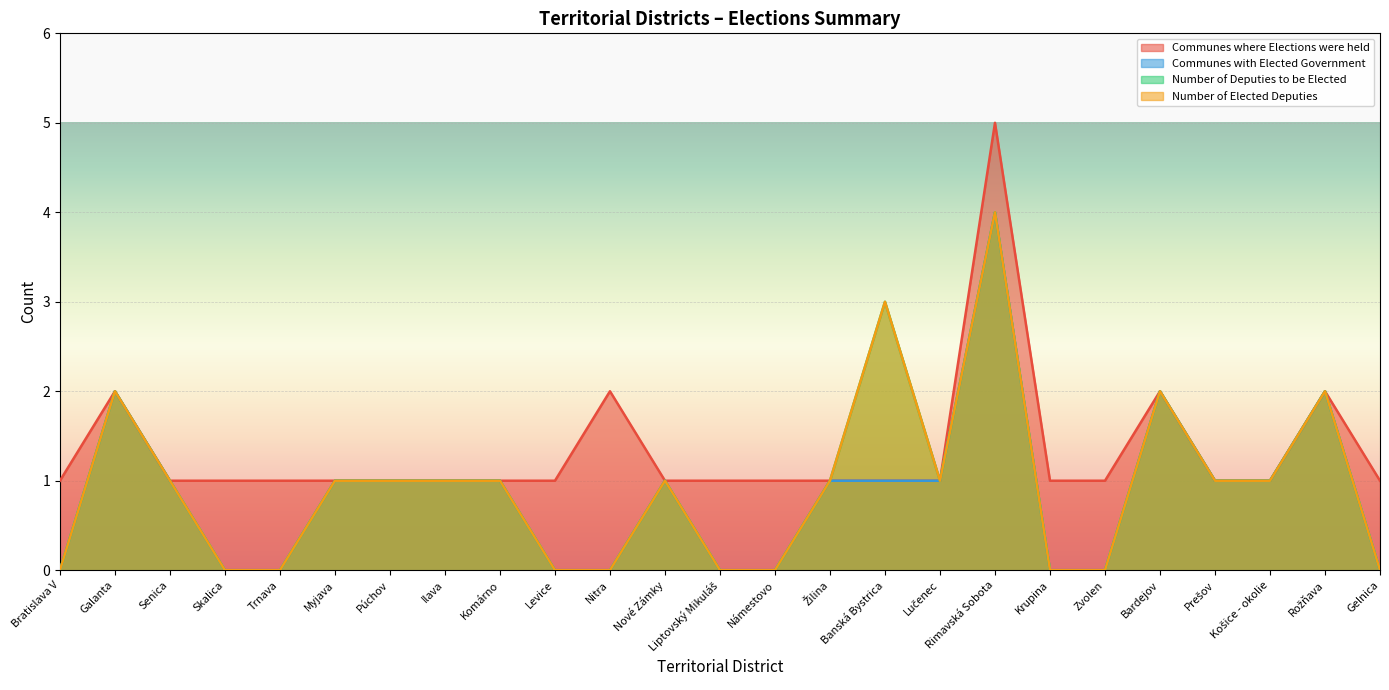

At which label does Number of Deputies to be Elected reach its minimum?

Bratislava V